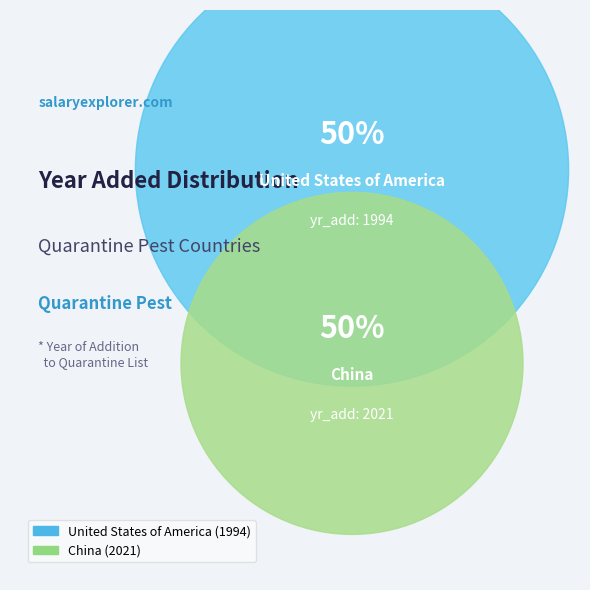

To the nearest percent, what percentage of the pie is United States of America?

50%